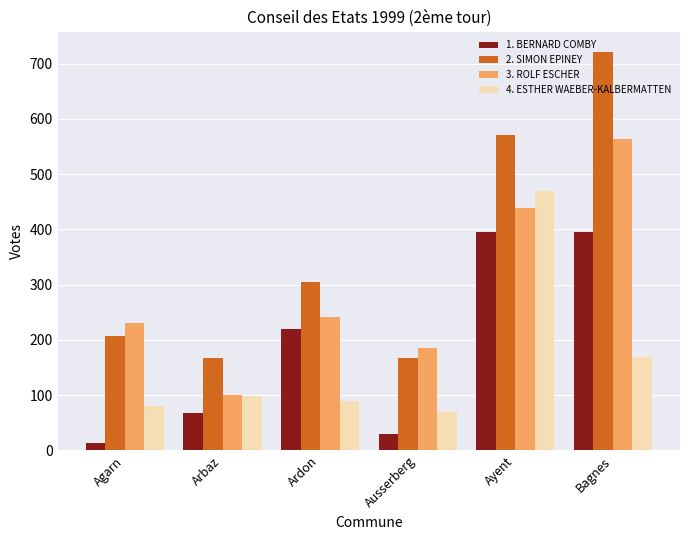

What is the difference between the 1. BERNARD COMBY values at Ausserberg and Arbaz?

38